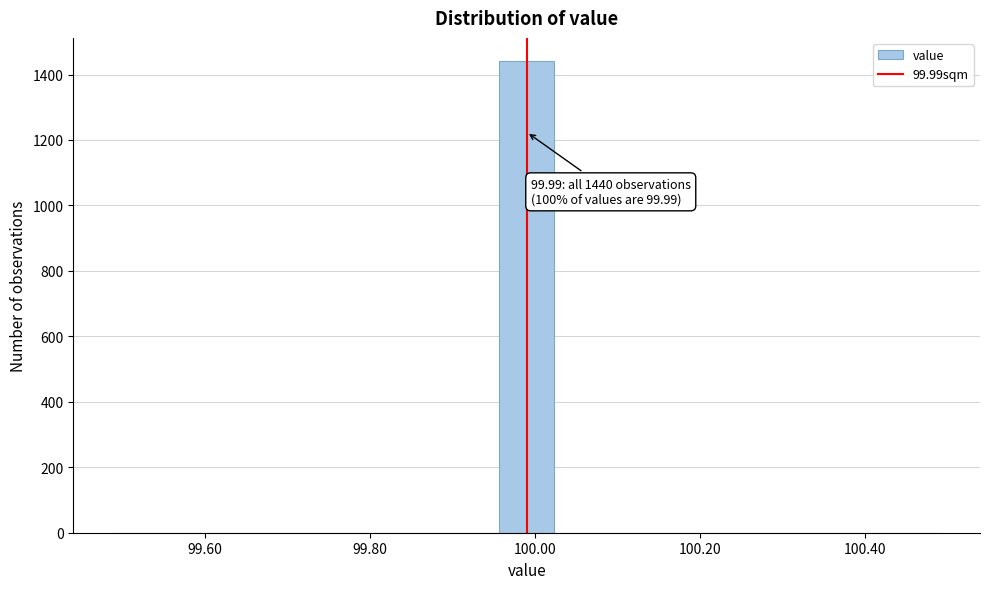

Read against the x-axis, roughly where is the centre of the tallest bar?

100.00